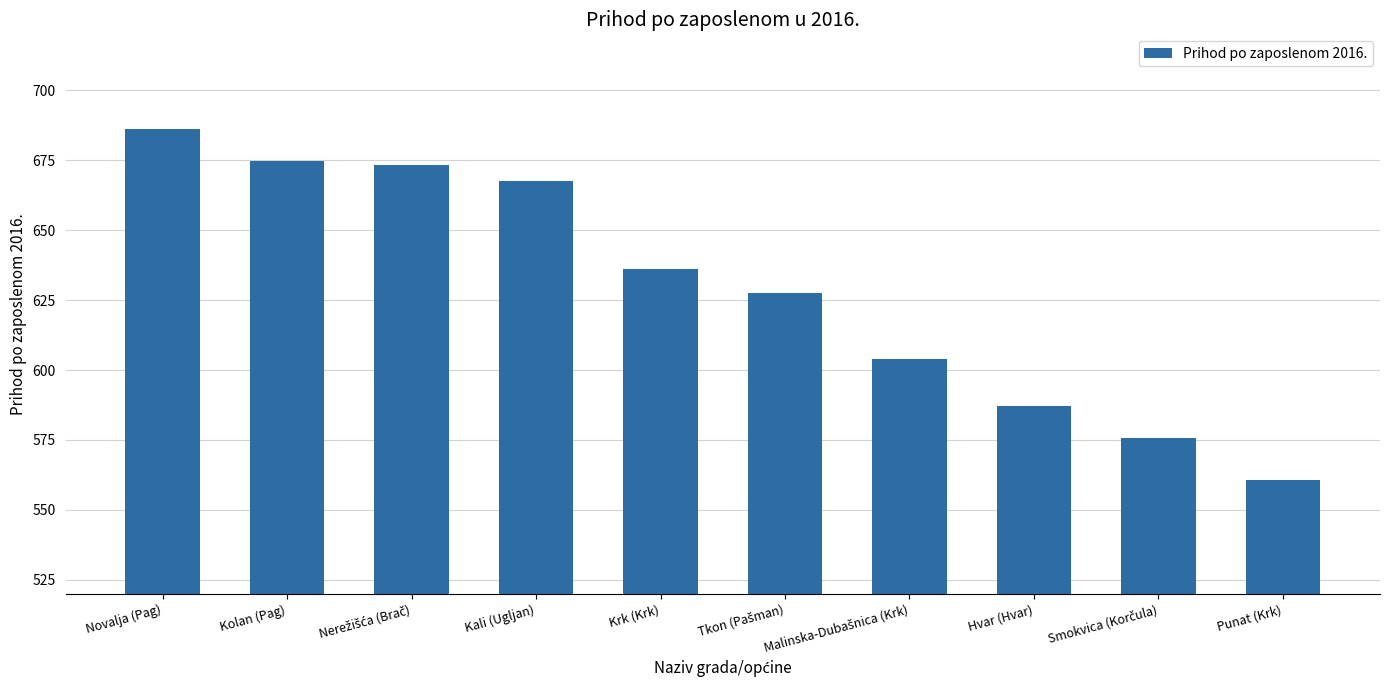

Approximately how many times larger is the value at Punat (Krk) compared to Hvar (Hvar)?

1.0